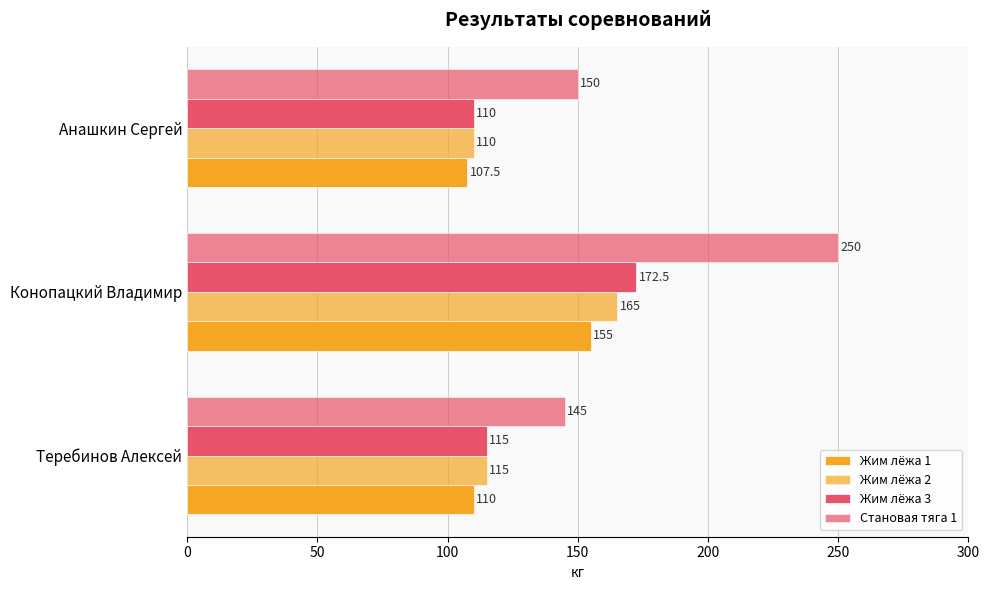

What is the average value of the Жим лёжа 1 series?

124.2